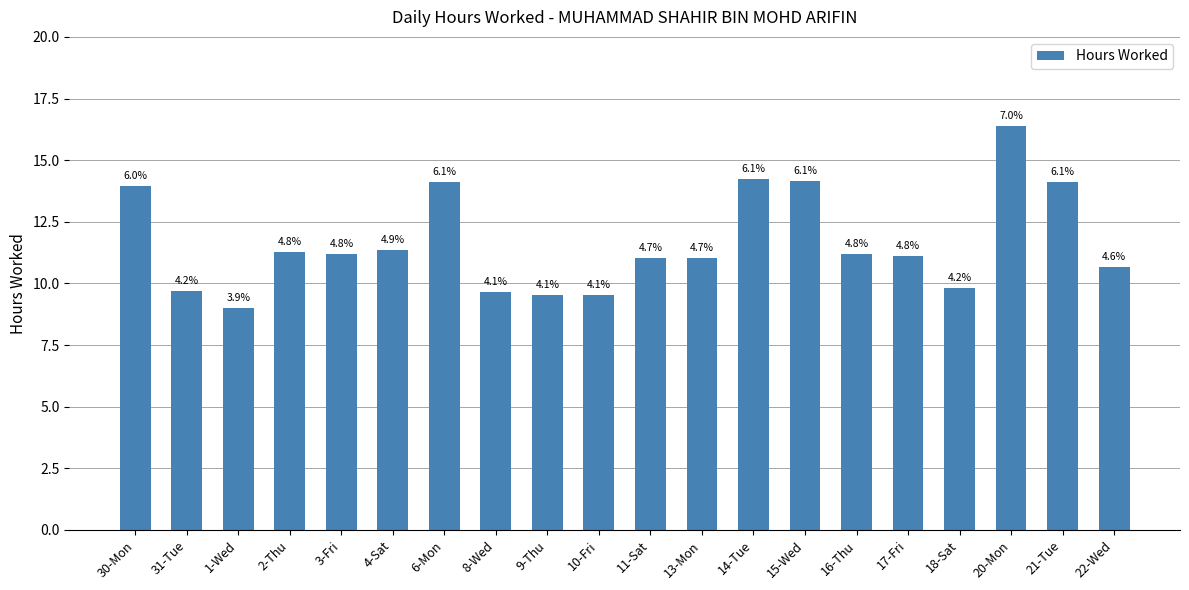

Where does the data first go above 11?

30-Mon